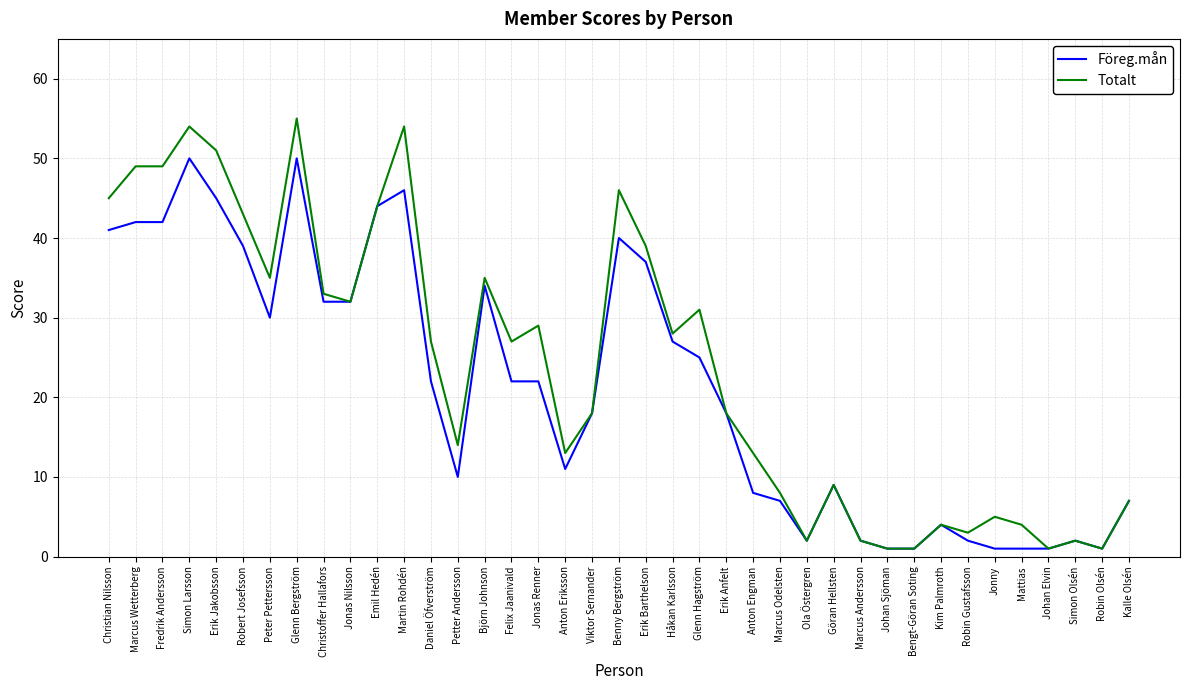

What position from the right is Christian Nilsson?

39